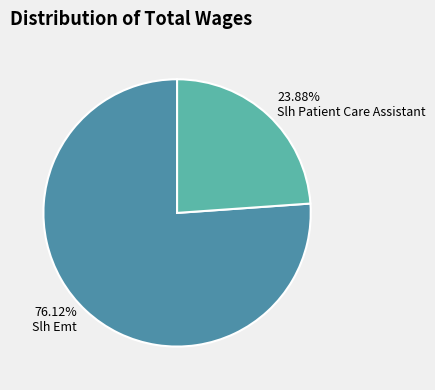

Between Slh Emt and Slh Patient Care Assistant, which is larger?

Slh Emt